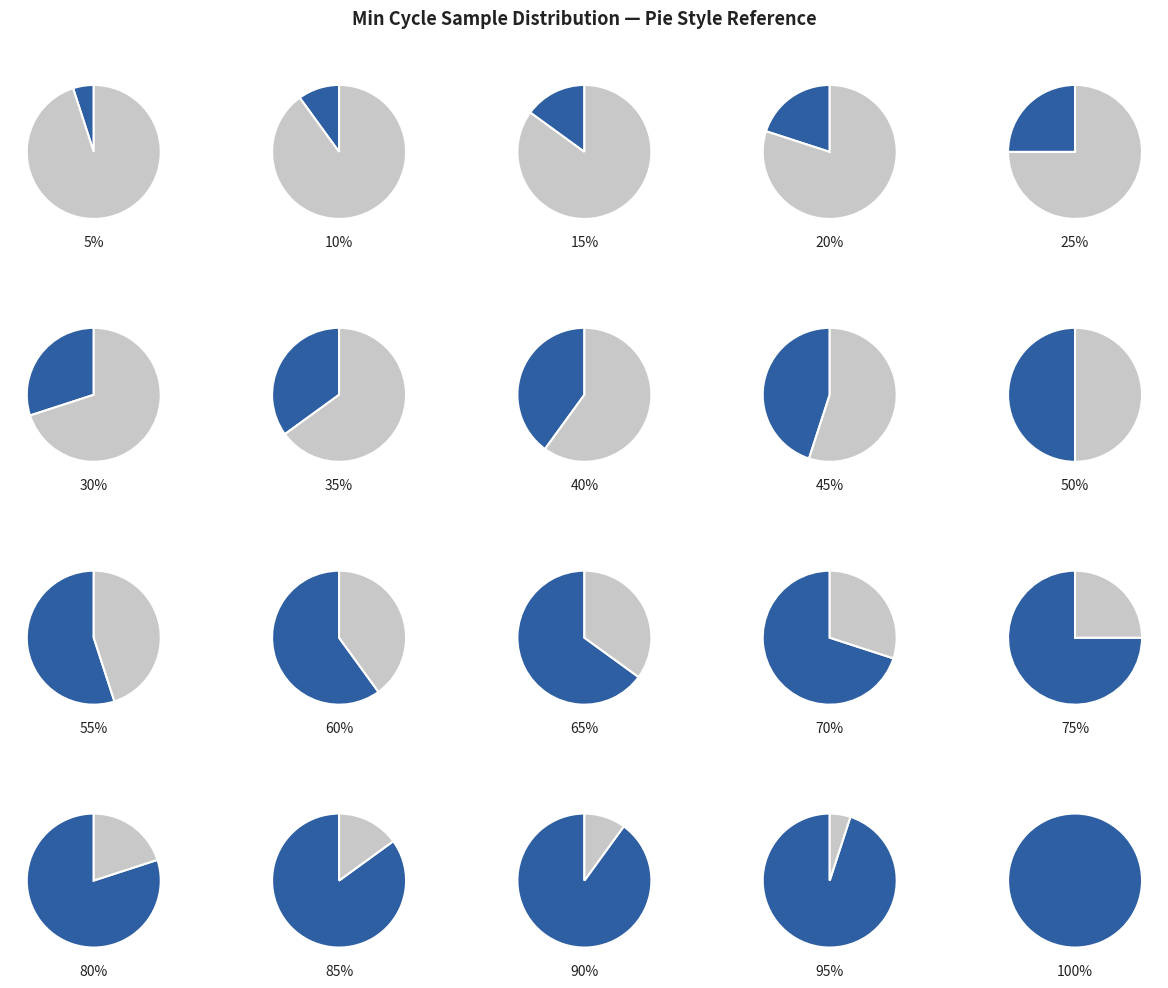

To the nearest percent, what percentage of the pie is 28?

8%